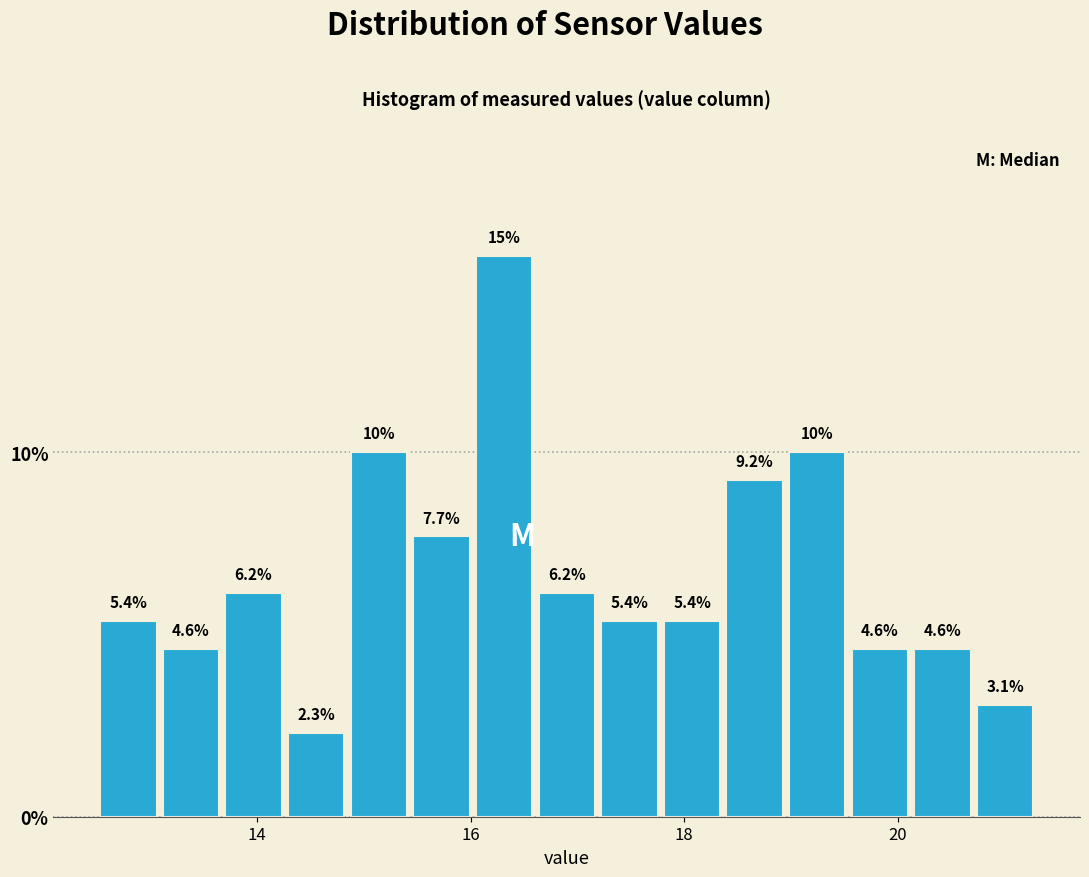

Around what value on the x-axis is the tallest bar? Give the approximate position of its centre, as read against the axis.

16.4